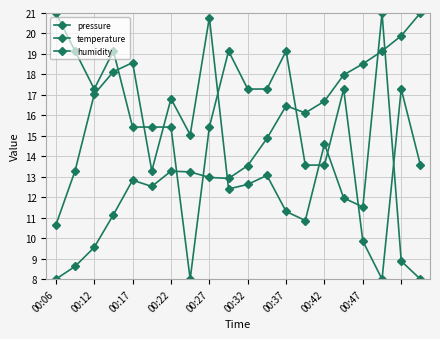

How many lines are shown in the chart?

3